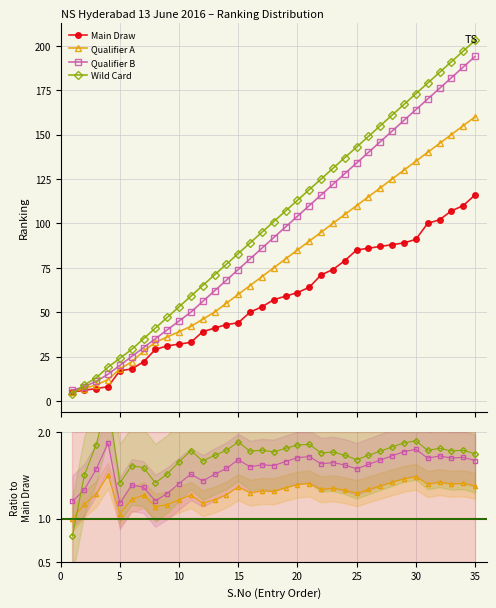

Reading left to right, list all the values displayed in this chart.

Main Draw: 5	6	7	8	17	18	22	29	31	32	33	39	41	43	44	50	53	57	59	61	64	71	74	79	85	86	87	88	89	91	100	102	107	110	116
Qualifier A: 5	7	9	12	18	22	28	33	36	39	42	46	50	55	60	65	70	75	80	85	90	95	100	105	110	115	120	125	130	135	140	145	150	155	160
Qualifier B: 6	8	11	15	20	25	30	35	40	45	50	56	62	68	74	80	86	92	98	104	110	116	122	128	134	140	146	152	158	164	170	176	182	188	194
Wild Card: 4	9	13	19	24	29	35	41	47	53	59	65	71	77	83	89	95	101	107	113	119	125	131	137	143	149	155	161	167	173	179	185	191	197	203